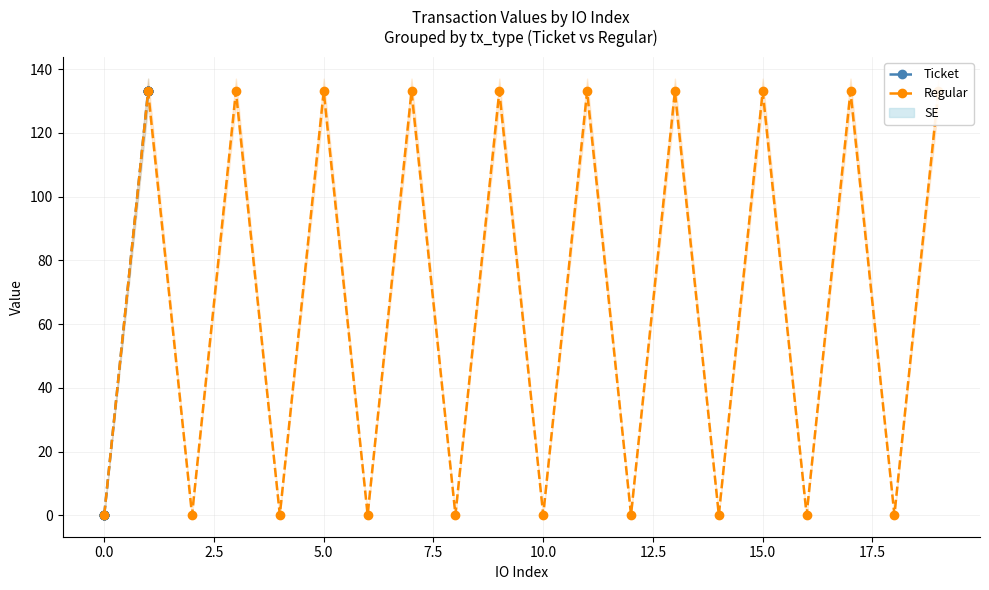

How many intersections are there between Ticket and Regular?

1